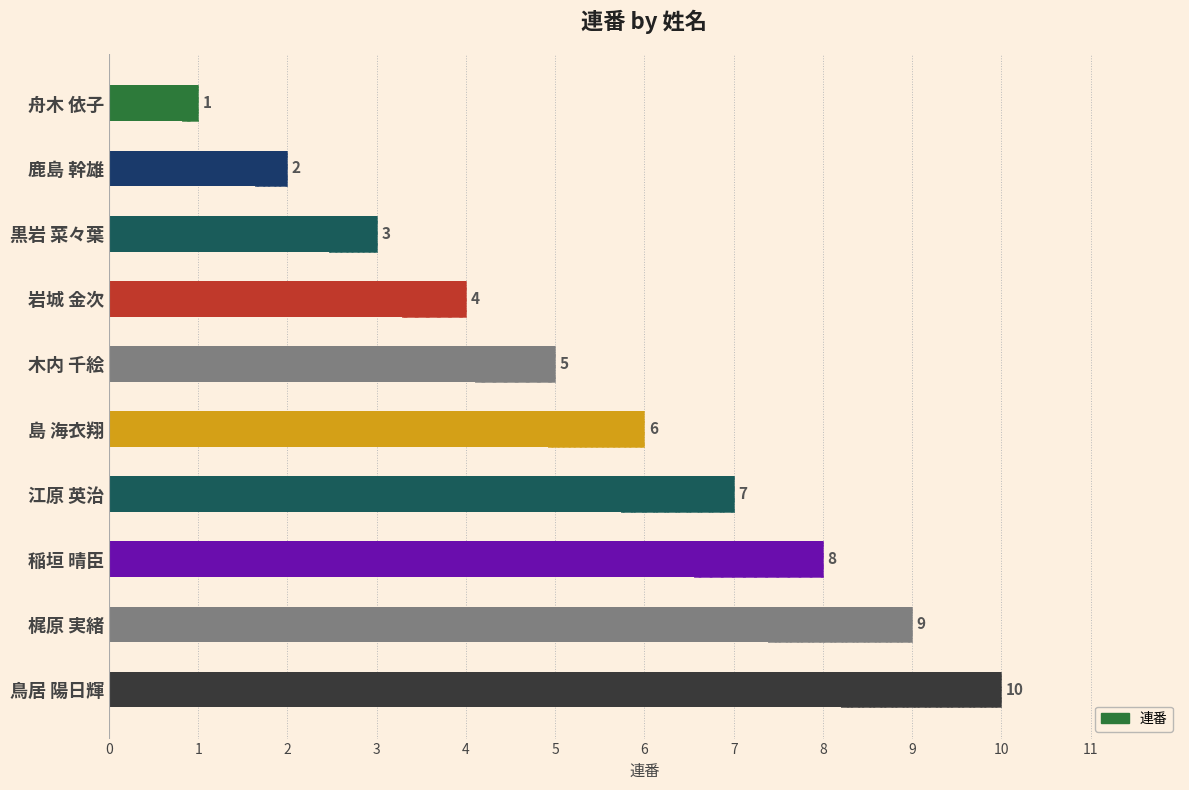

What is the smallest value displayed?

1